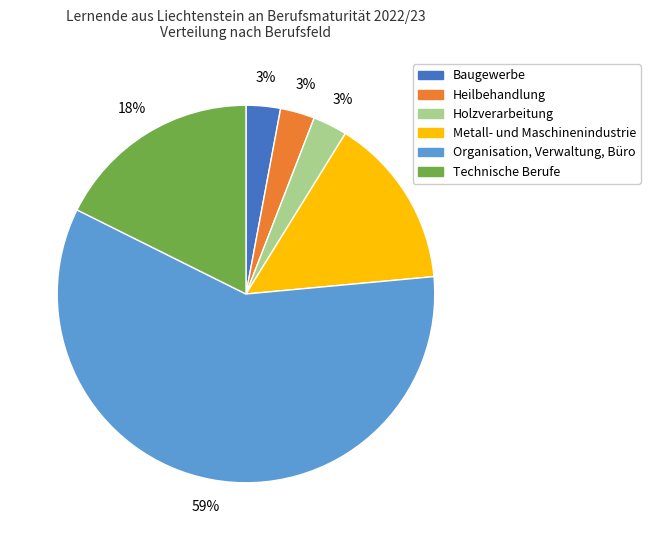

True or false: Baugewerbe accounts for 11% of the total.

False